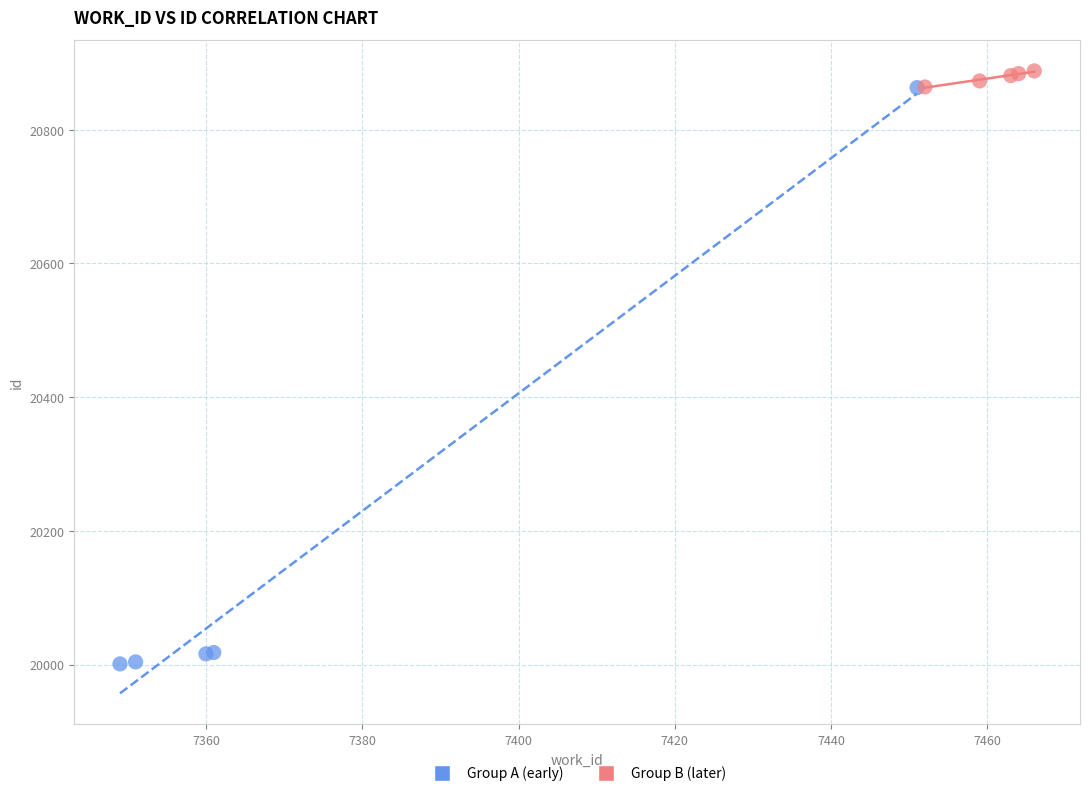

Which series contains the lowest Y value?

Group A (early)